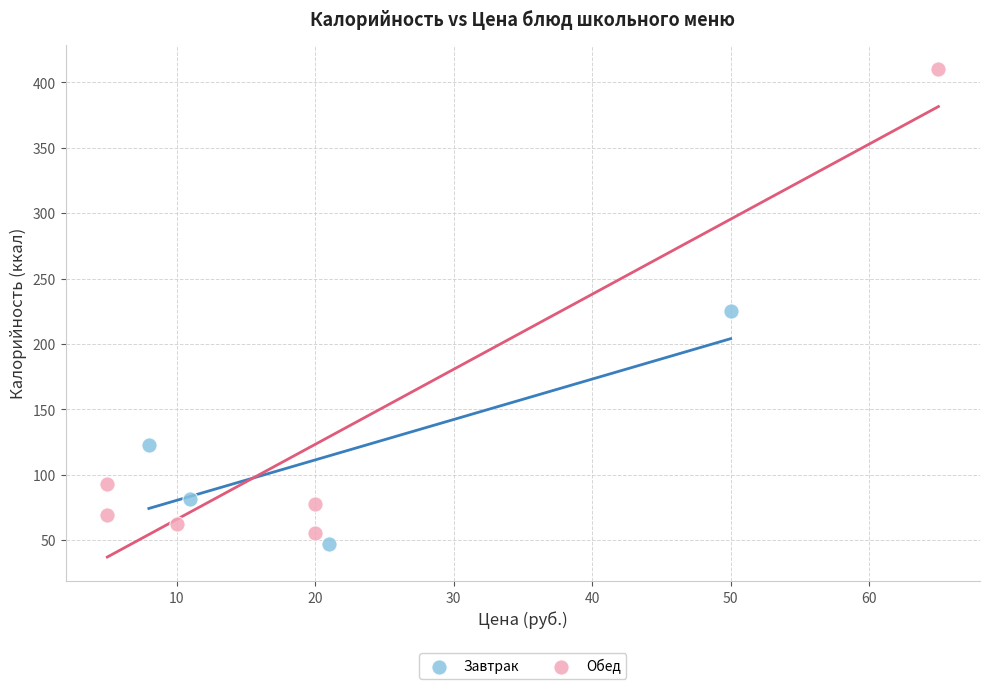

Which series contains the highest Y value?

Обед